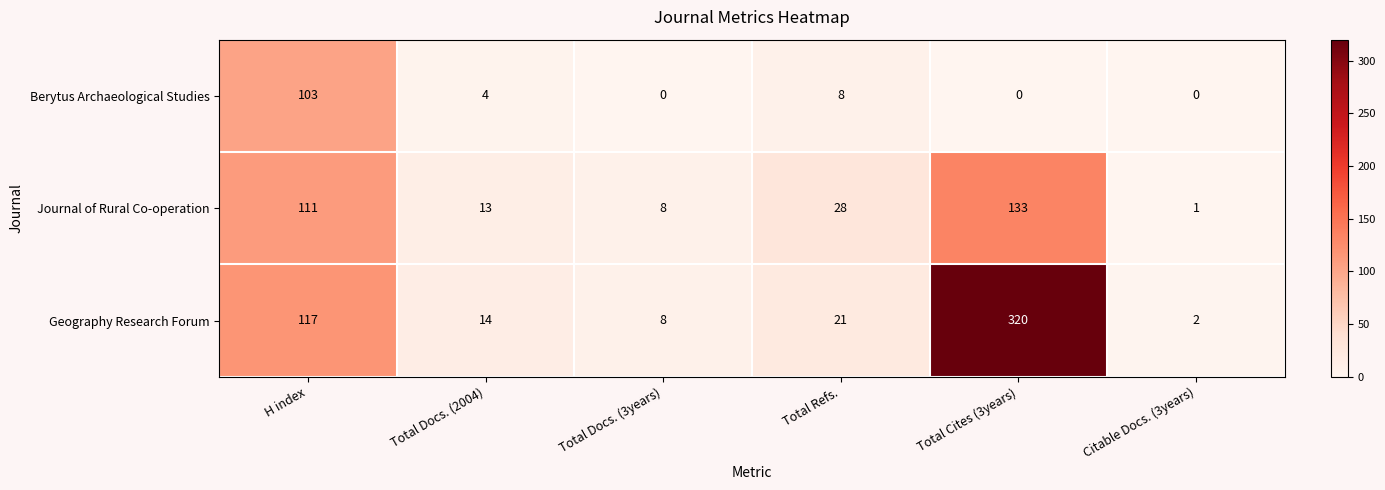

Is it true that Journal of Rural Co-operation equals 111 at H index?

True